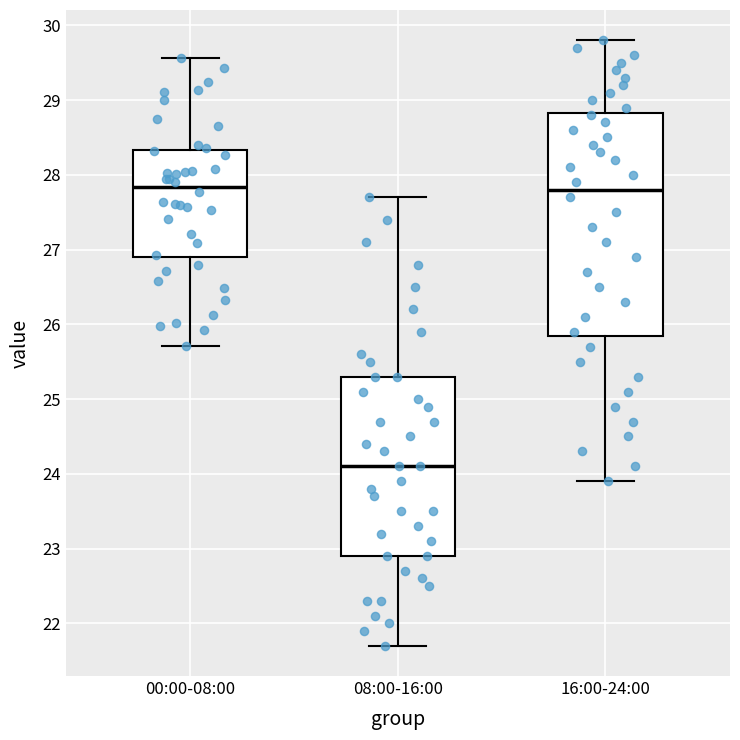

Reading left to right, transcribe this box plot: for each box, give where its median line is, the range the box spans, and where its two whiskers end, as read against the y-axis. The values are not printed on the chart, so give them approximately, as read against the axis.

00:00-08:00: median 27.8, box 26.9 to 28.3, whiskers 25.7 to 29.6
08:00-16:00: median 24.1, box 22.9 to 25.3, whiskers 21.7 to 27.7
16:00-24:00: median 27.8, box 25.9 to 28.8, whiskers 23.9 to 29.8